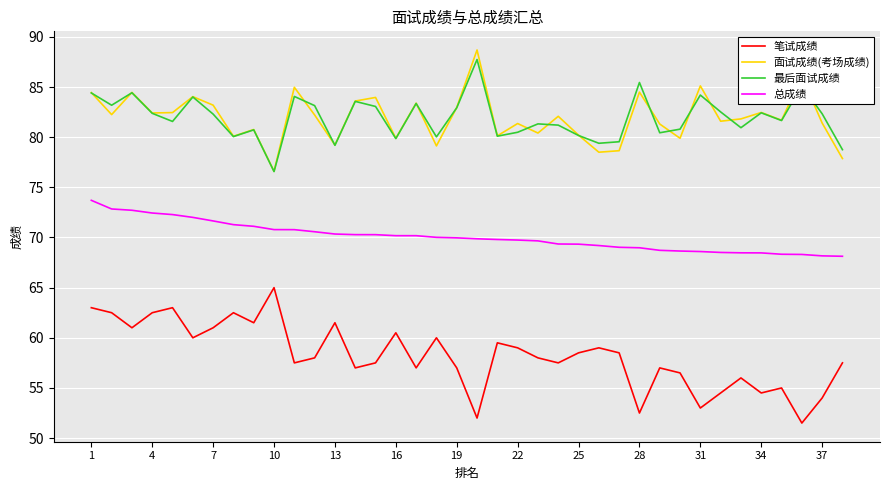

True or false: 面试成绩(考场成绩) and 笔试成绩 intersect in this chart.

False